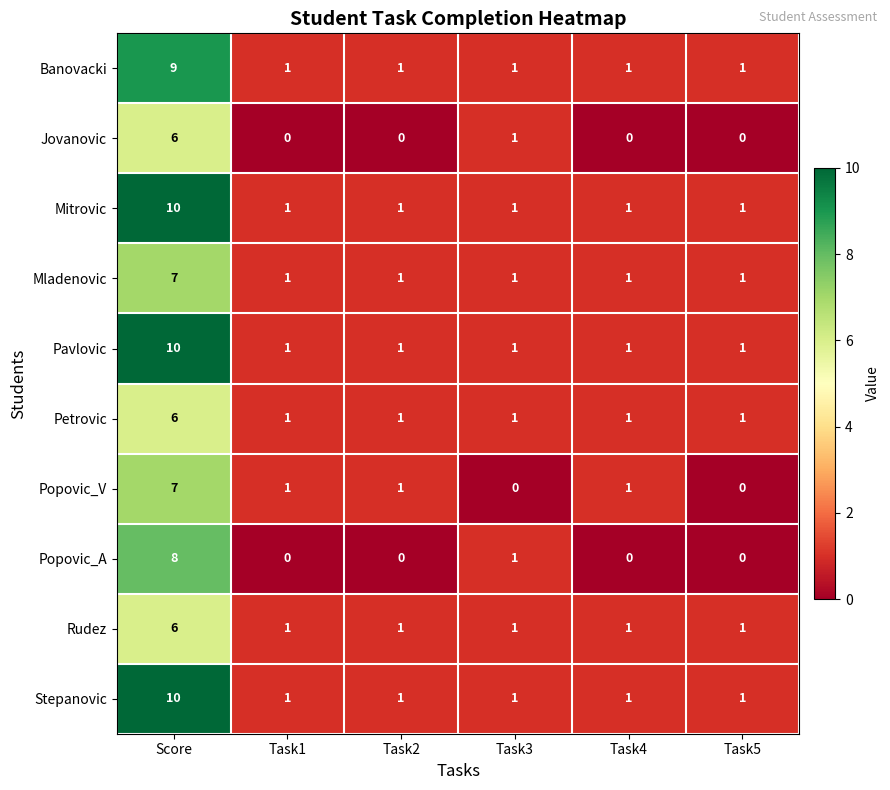

Which category has the highest value across all series?

Score